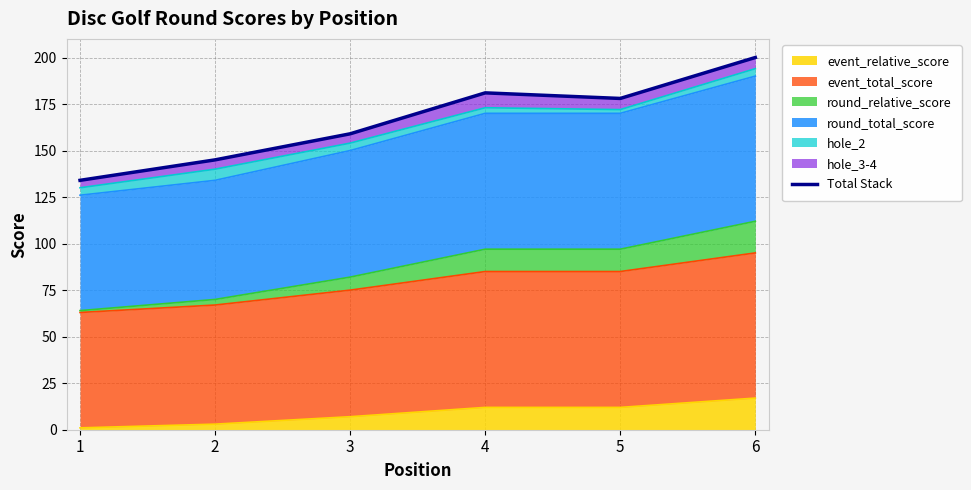

At which label does event_relative_score reach its peak?

6